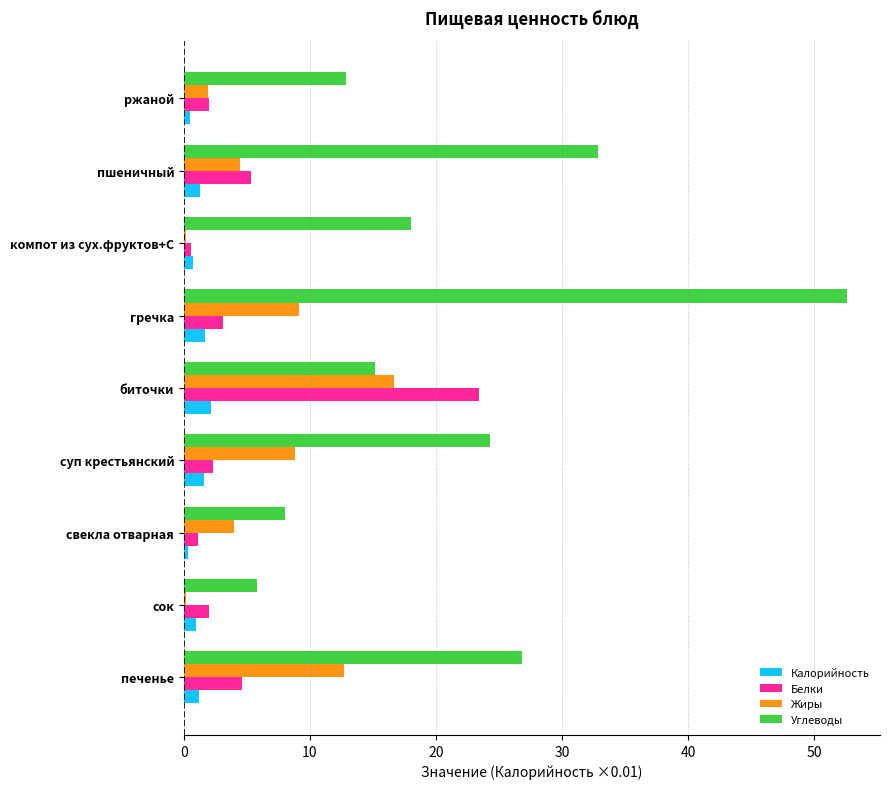

What is the maximum value for Углеводы?

52.6